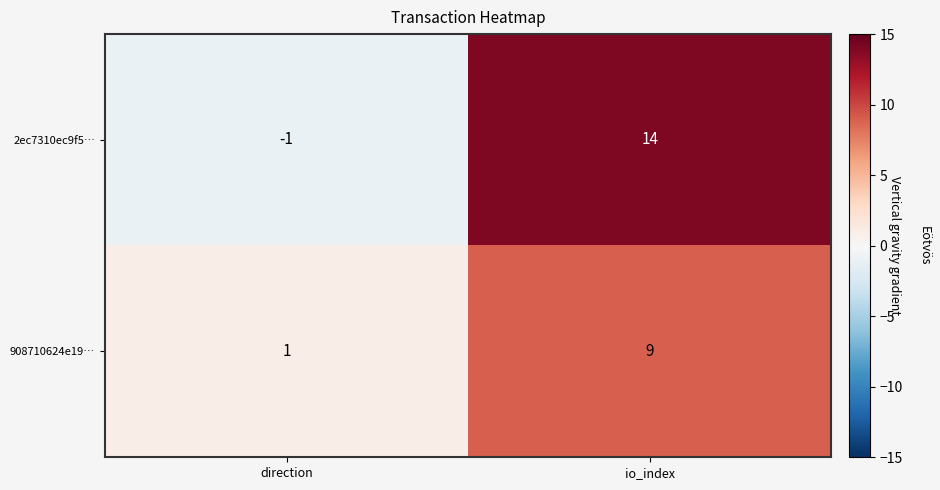

Reading left to right, transcribe all the data shown in this chart.

2ec7310ec9f5…: -1	14
908710624e19…: 1	9